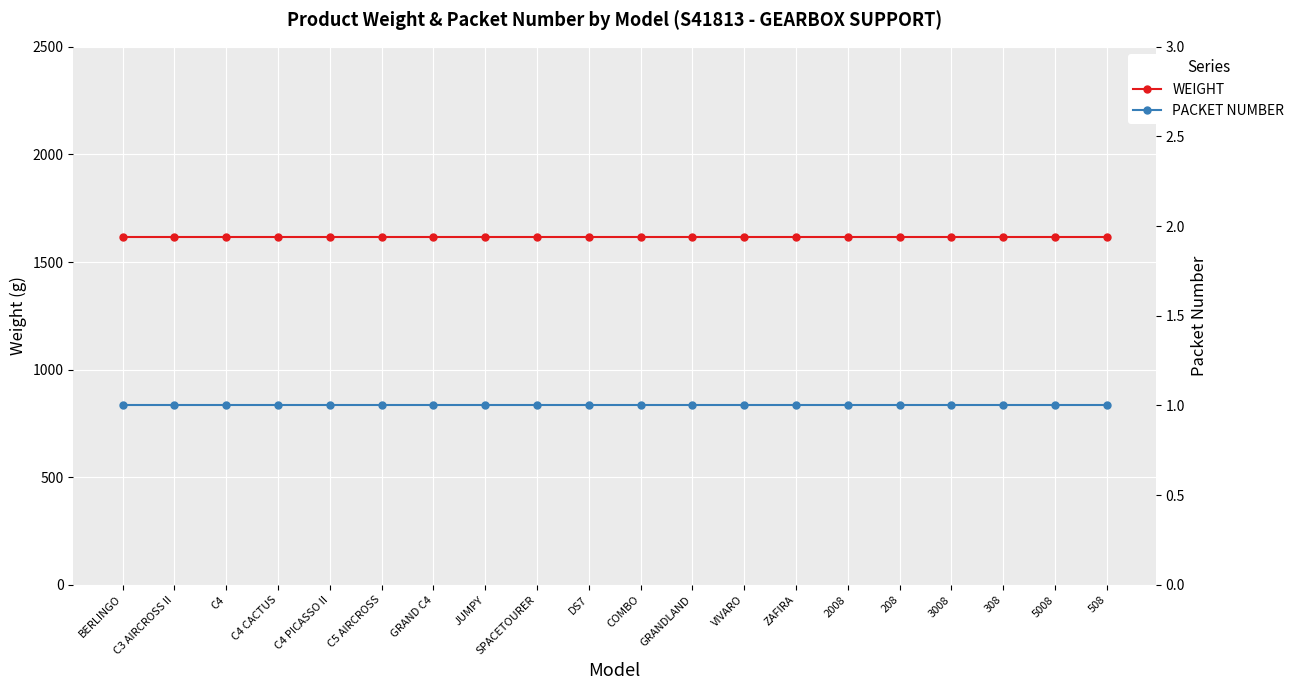

What is the total value across all series at 308?

1615